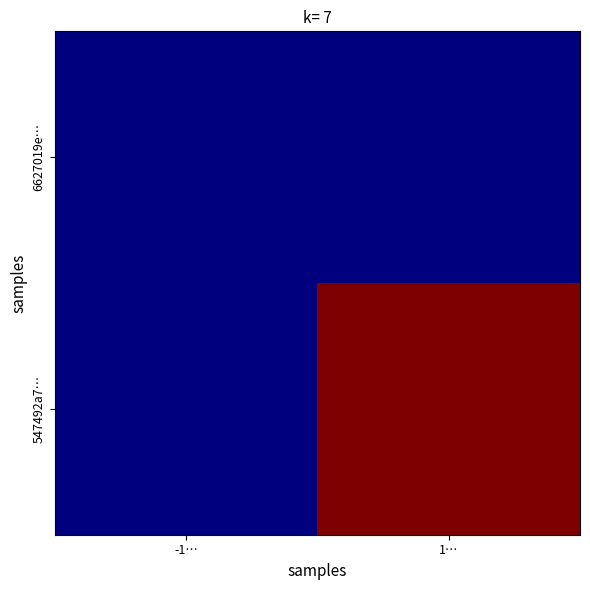

What is the spread (max minus min) of values at 1…?

9